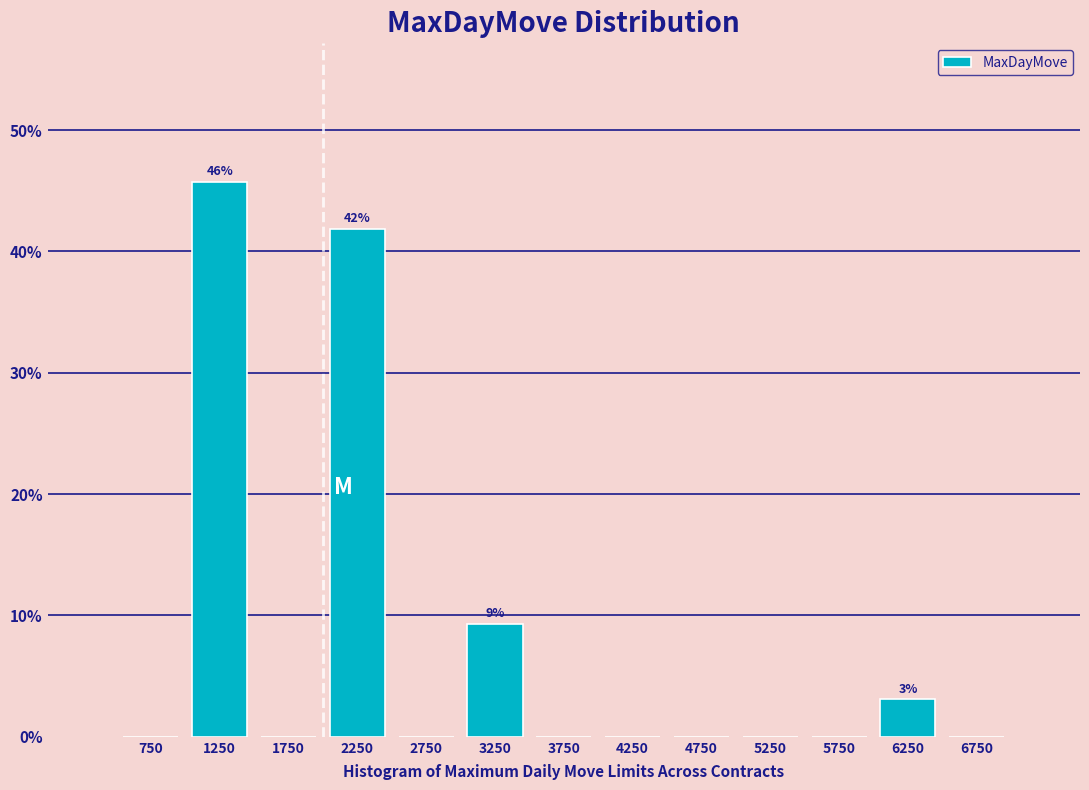

Over which range of the x-axis is the bar tallest?

1000 to 1500